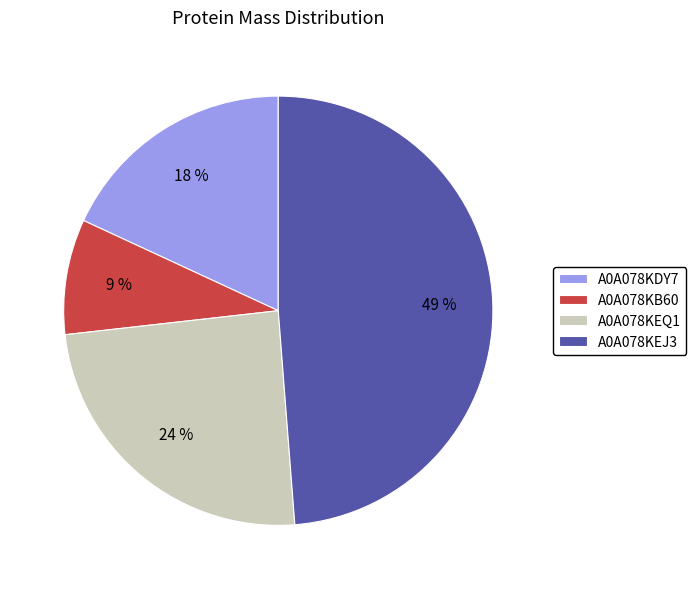

Which has a higher value, A0A078KEJ3 or A0A078KEQ1?

A0A078KEJ3